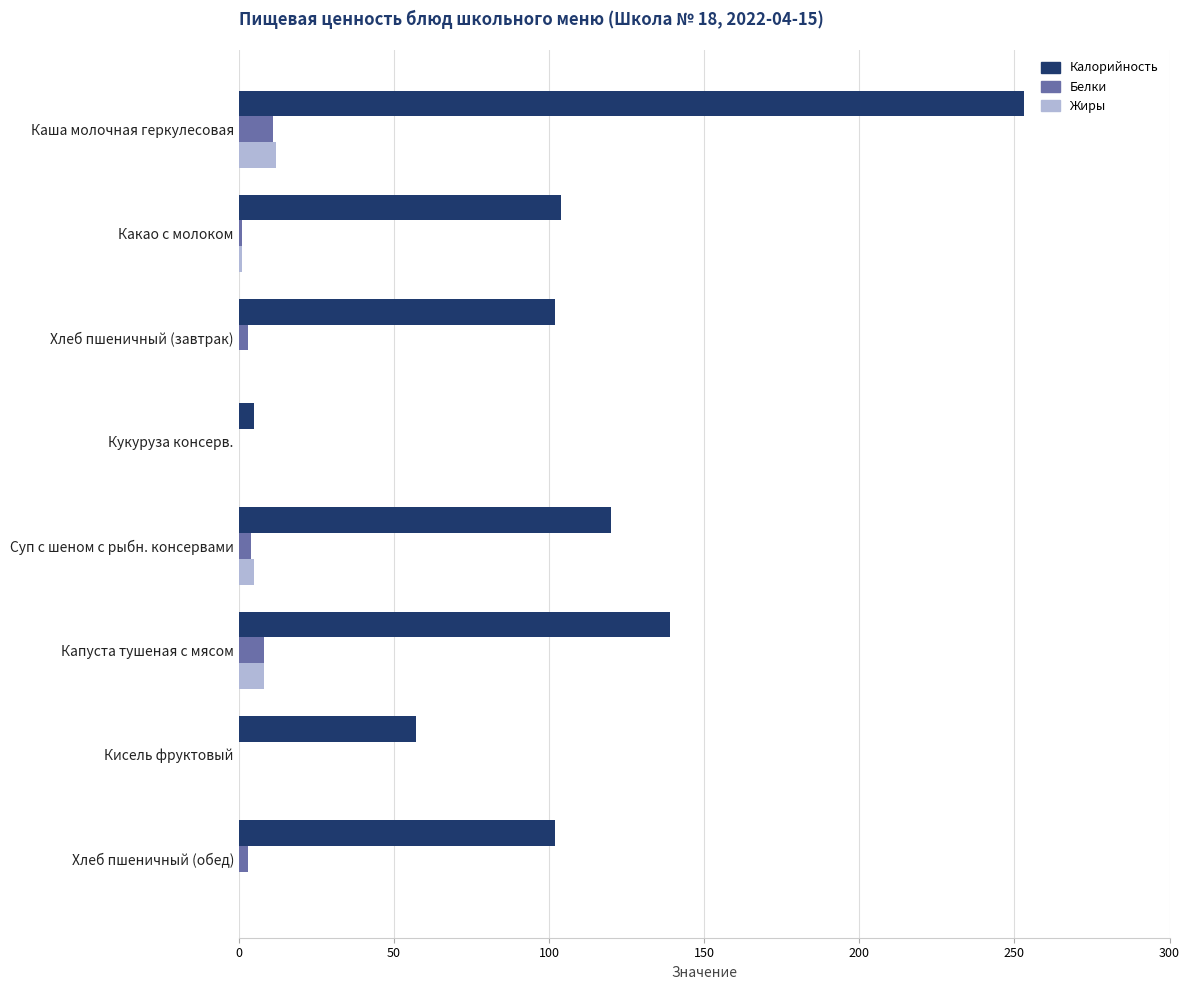

What are all the series names shown in the legend?

Калорийность, Белки, Жиры